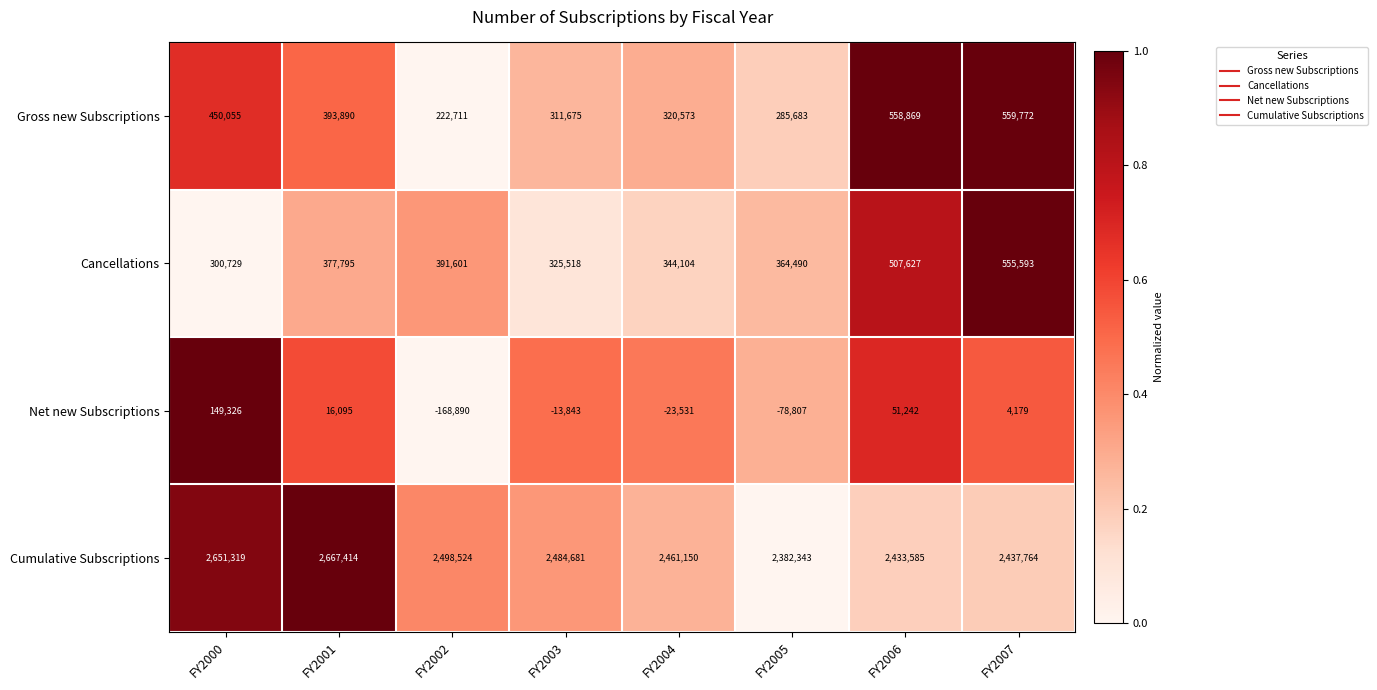

Which series has the widest spread of values?

Gross new Subscriptions